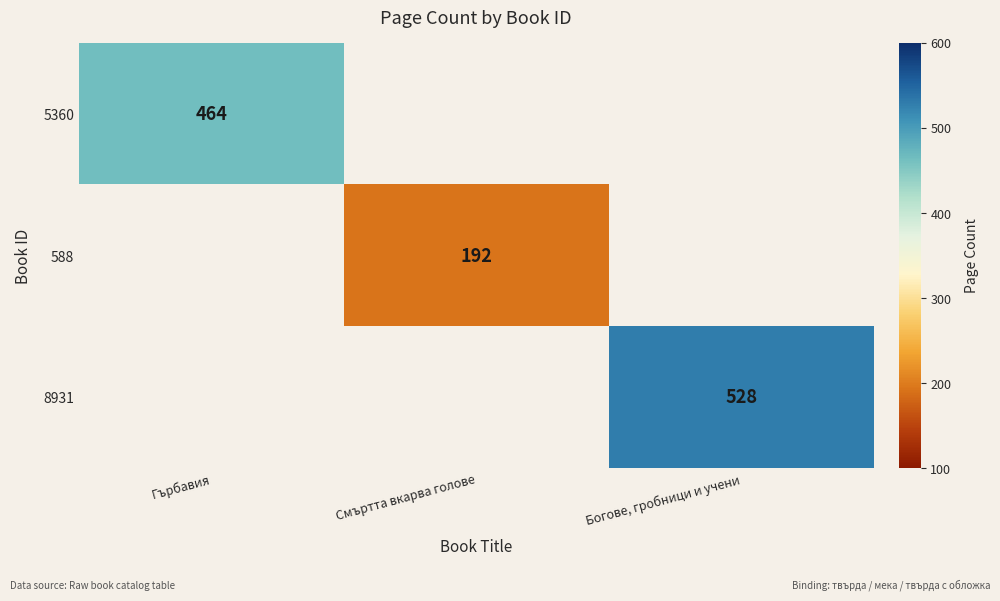

The value of 8931 at Богове, гробници и учени is 528. True or false?

True